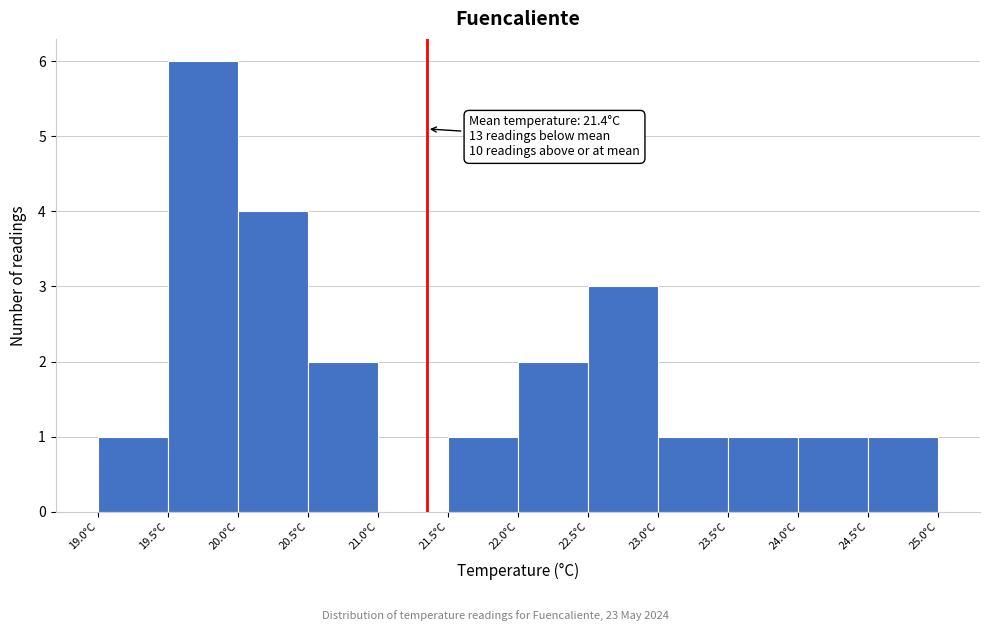

Over which range of the x-axis is the bar tallest?

19.5 to 20.0